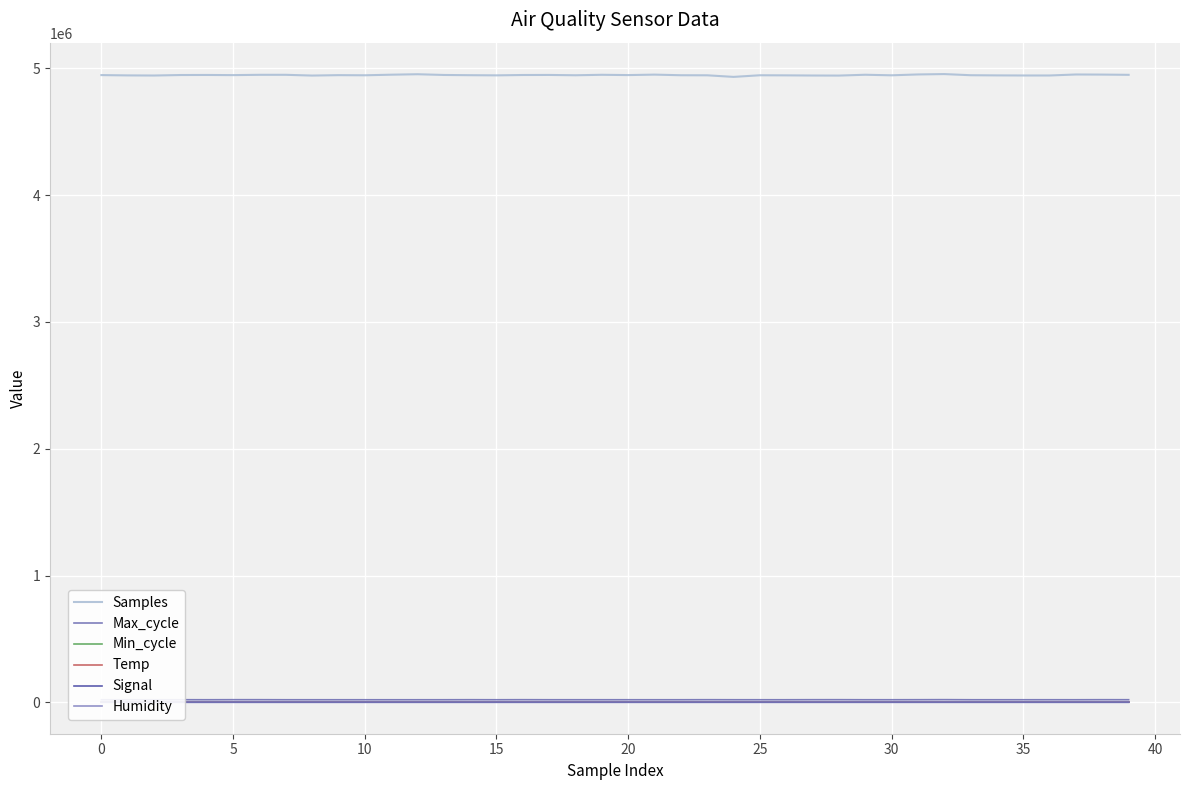

How many data points in Signal are less than -59?

4